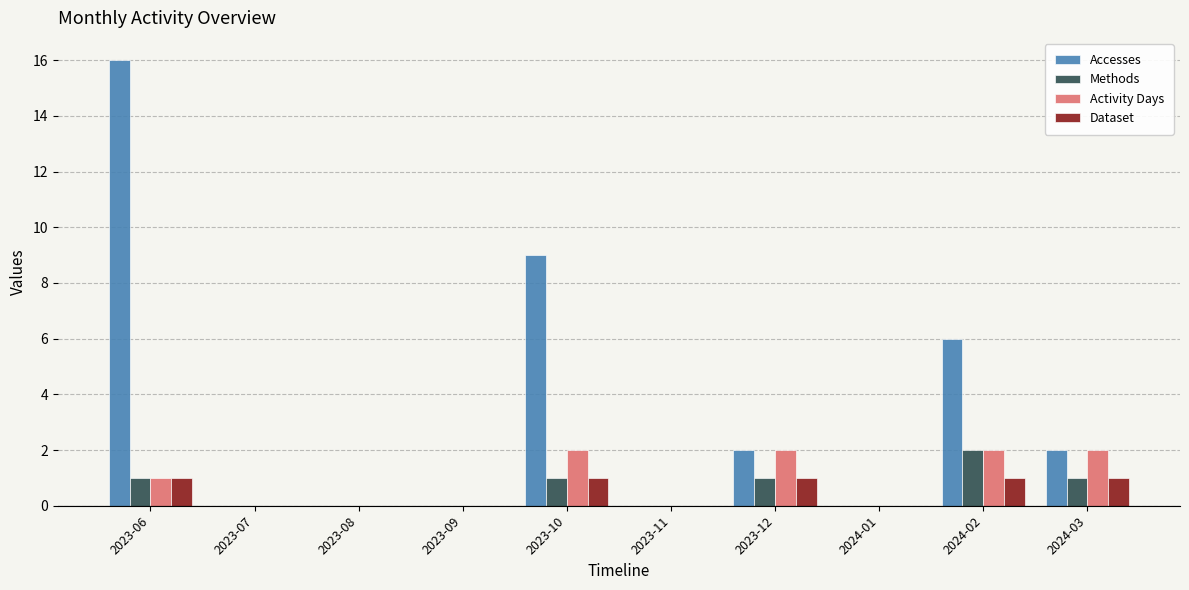

The Activity Days series shows 1 at 2023-06. True or false?

True